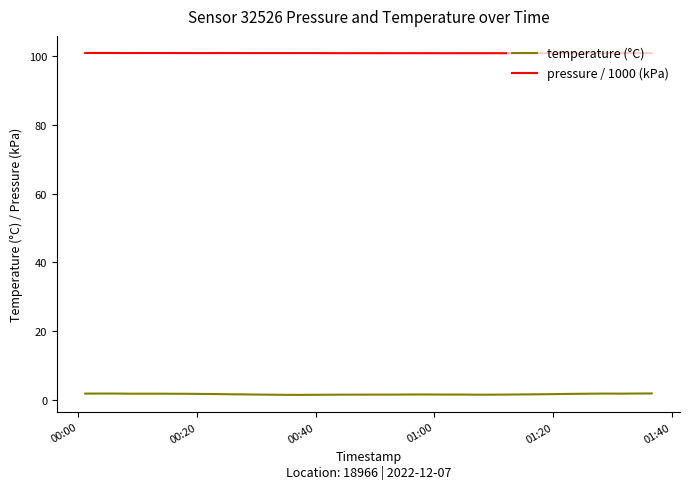

What is the greatest value displayed?

100.9